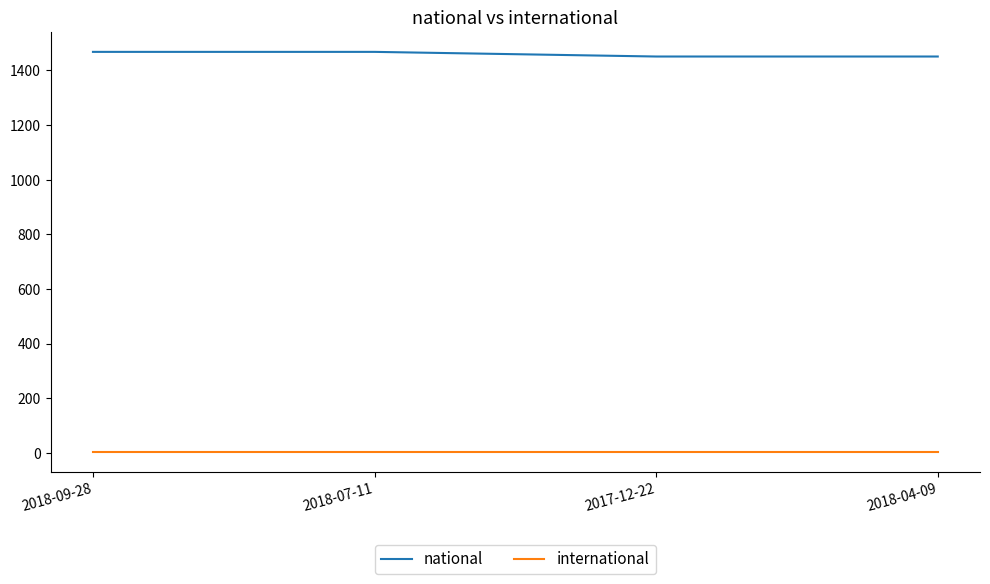

Does the chart have visible grid lines?

No